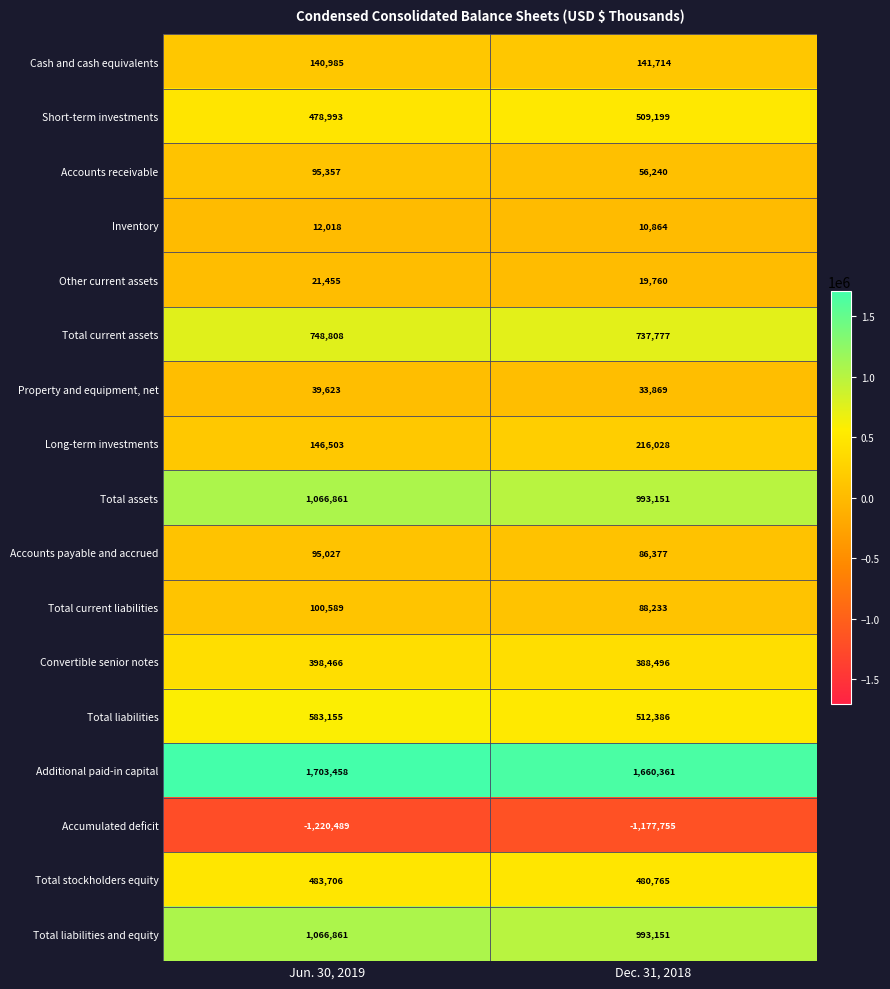

Which series has the largest total across all categories?

Additional paid-in capital